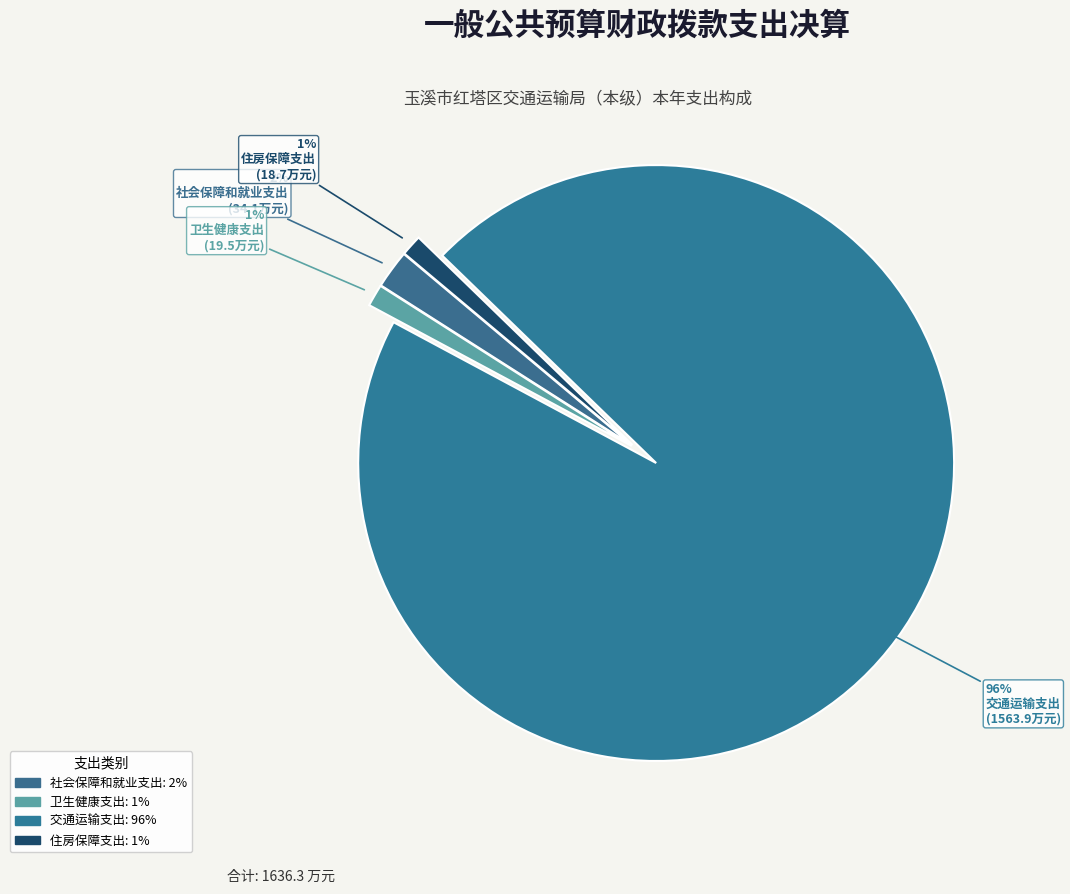

How many segments does this pie chart have?

4